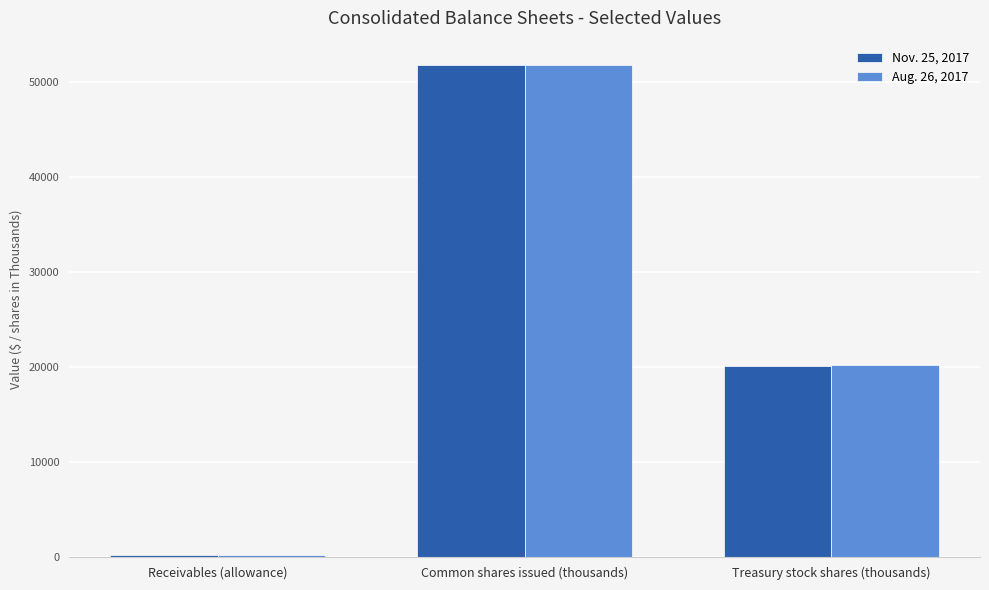

What is the greatest value displayed?

51776